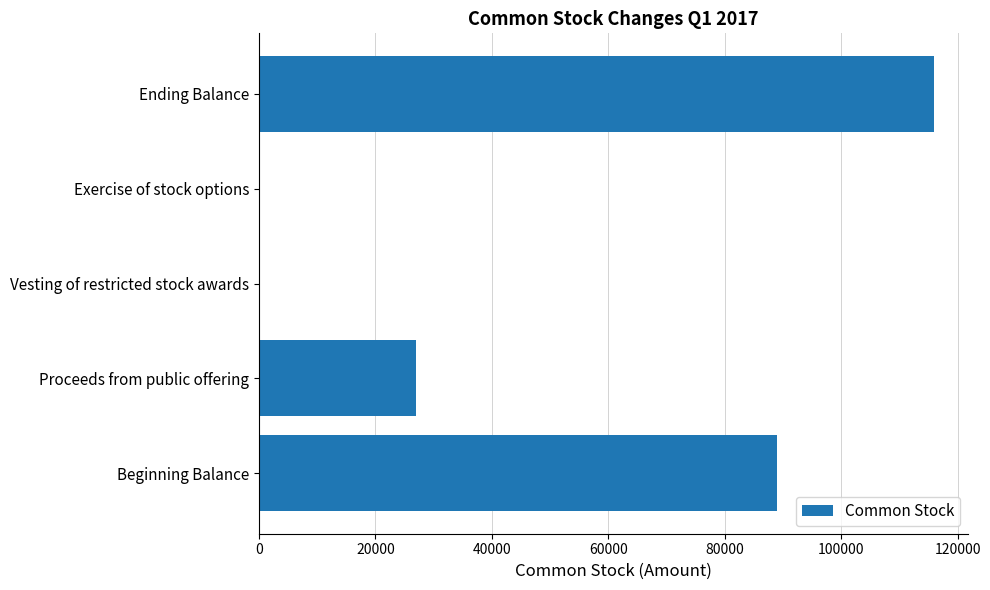

Is it true that the value at Proceeds from public offering is 47545?

False